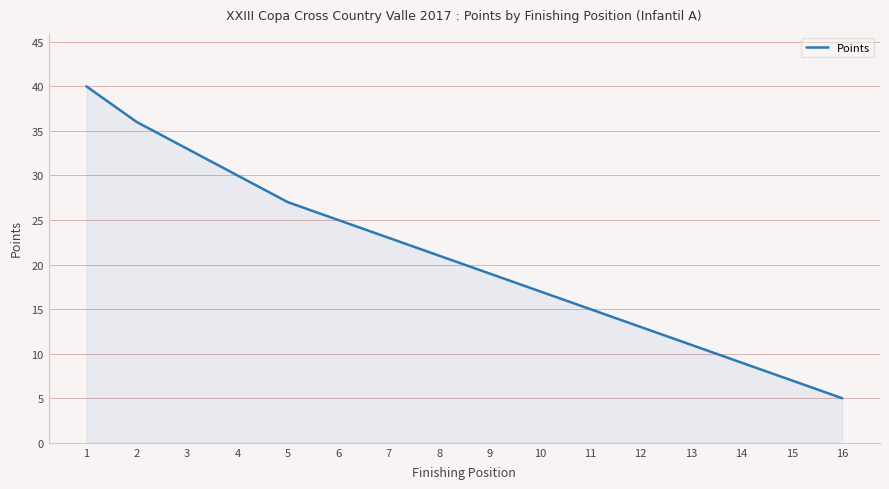

The value at 7 is 40. True or false?

False